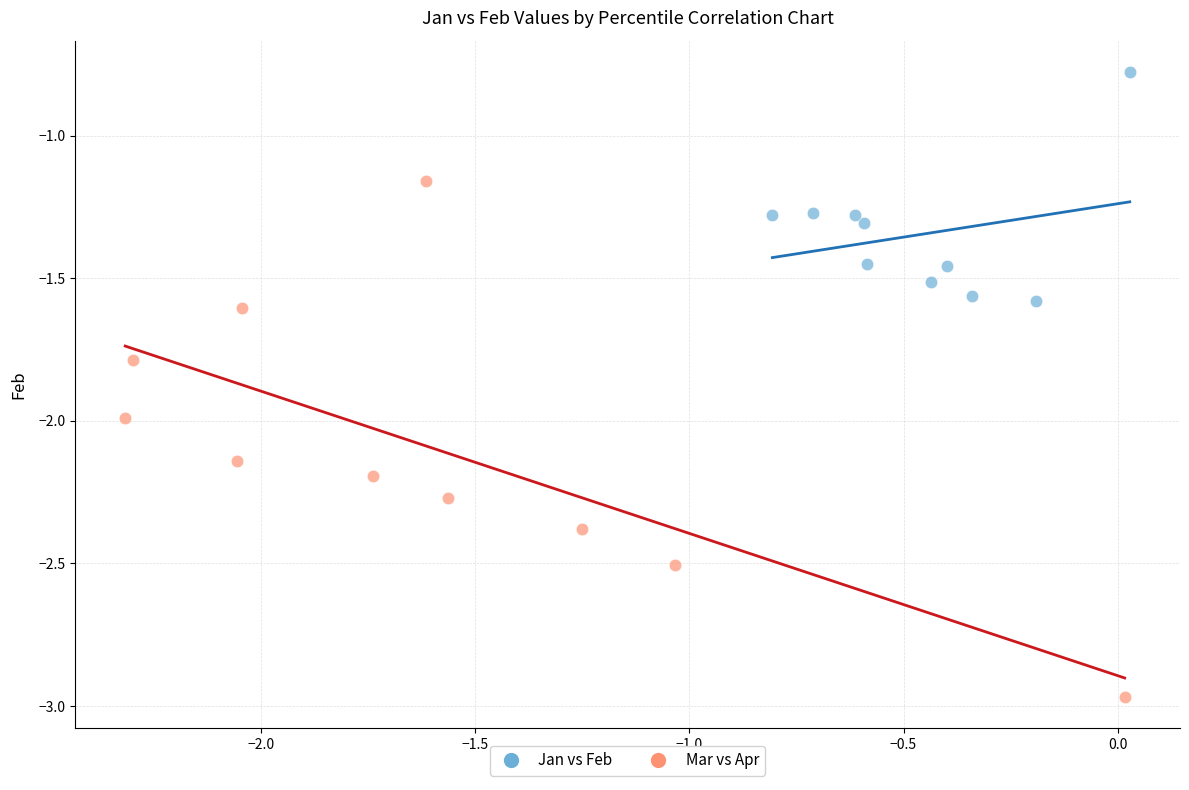

Which series has the largest Y range (max minus min)?

Mar vs Apr